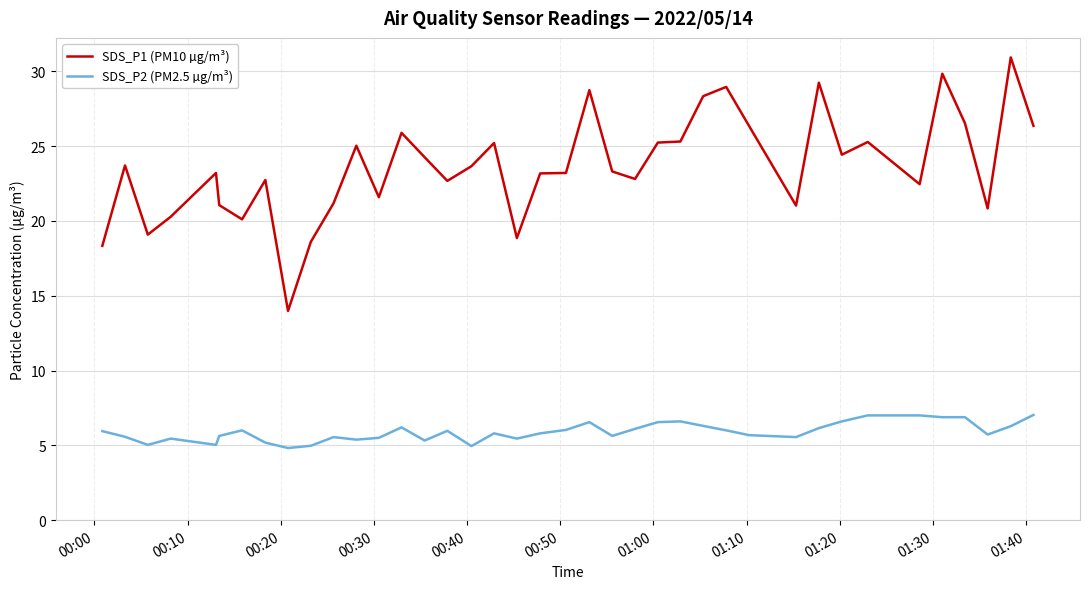

What is the difference between the maximum and minimum values in the SDS_P2 (PM2.5 µg/m³) series?

2.2